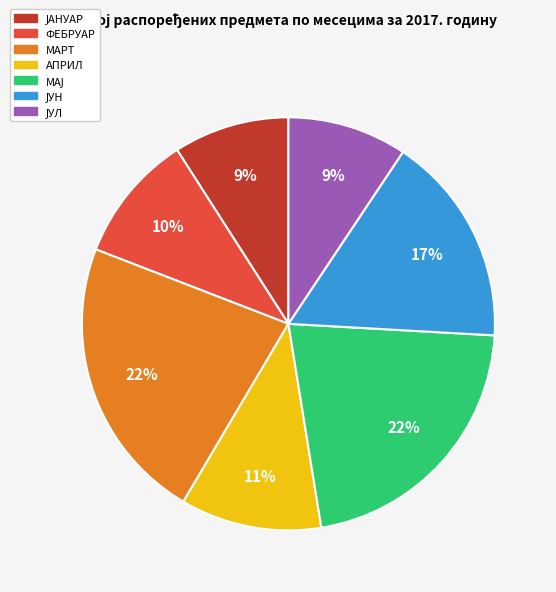

Does ФЕБРУАР account for over 50% of the chart?

No